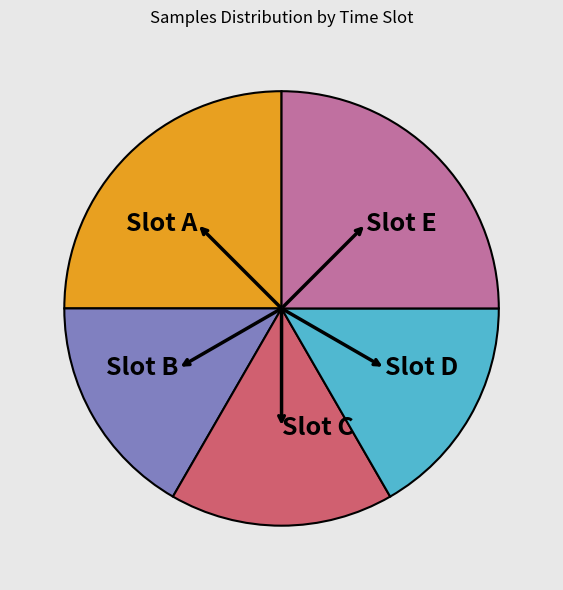

Does Slot D represent more than half of the total?

No